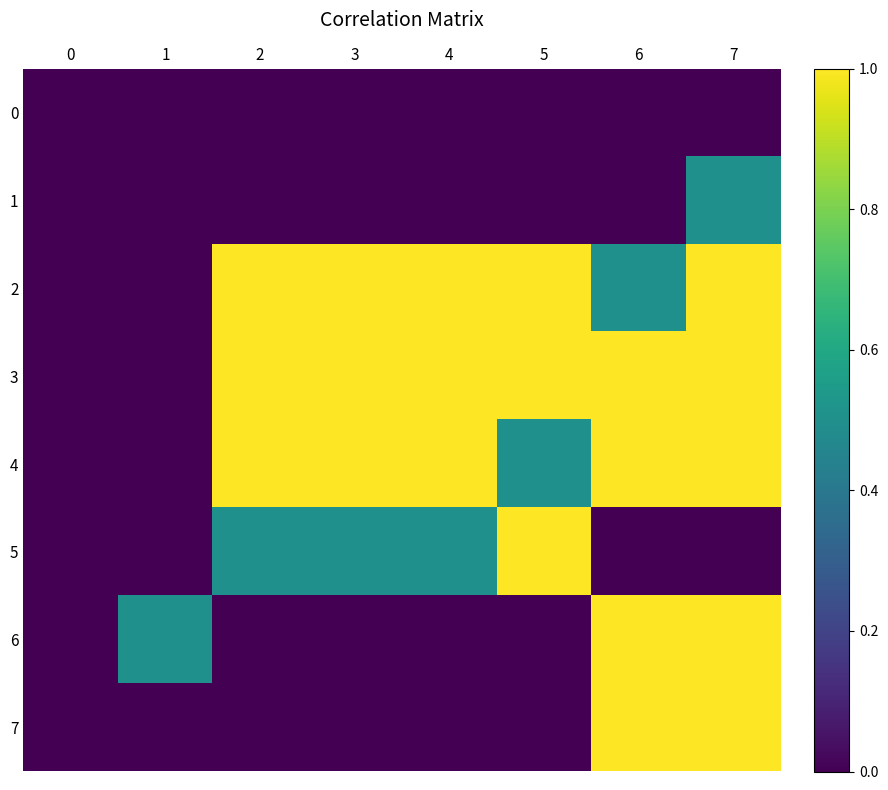

Between 3 and 2, which is larger?

3